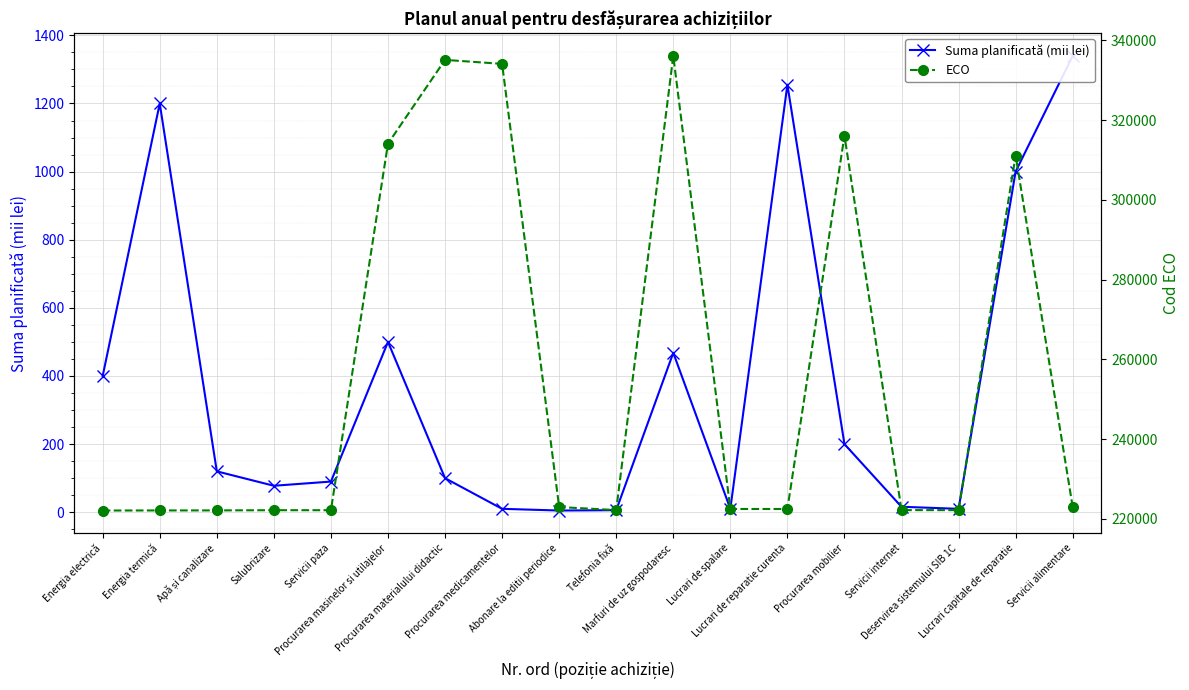

Which series has the largest total across all categories?

ECO